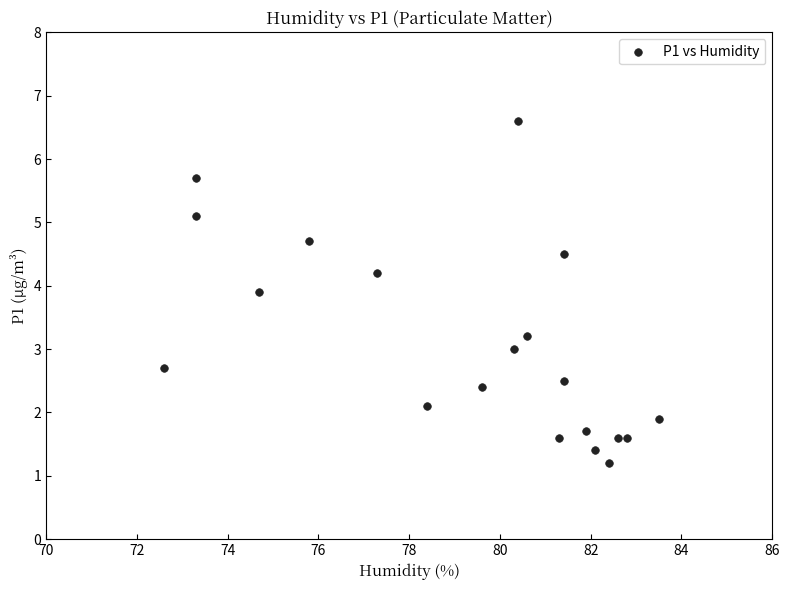

What is the range of X values (max minus min)?

10.9